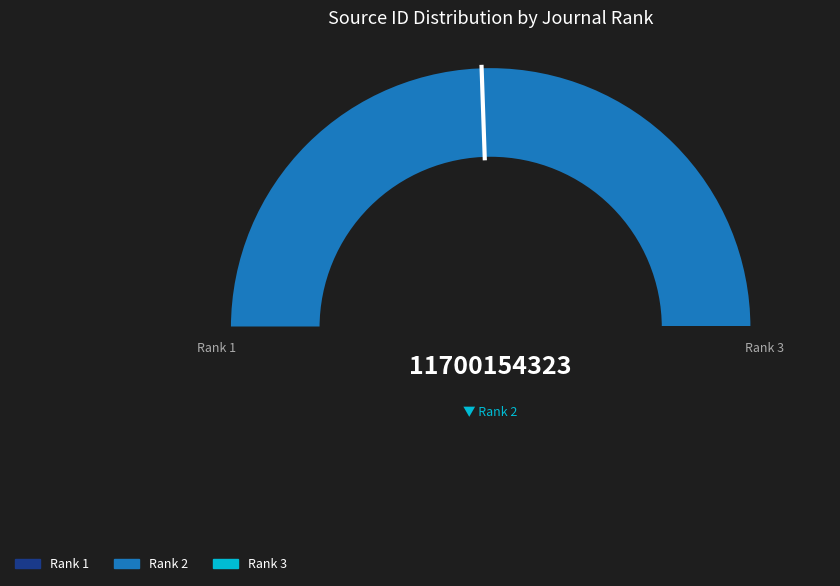

Is it true that Zdravstveni Vestnik (Rank 3) is 0% of the pie?

True